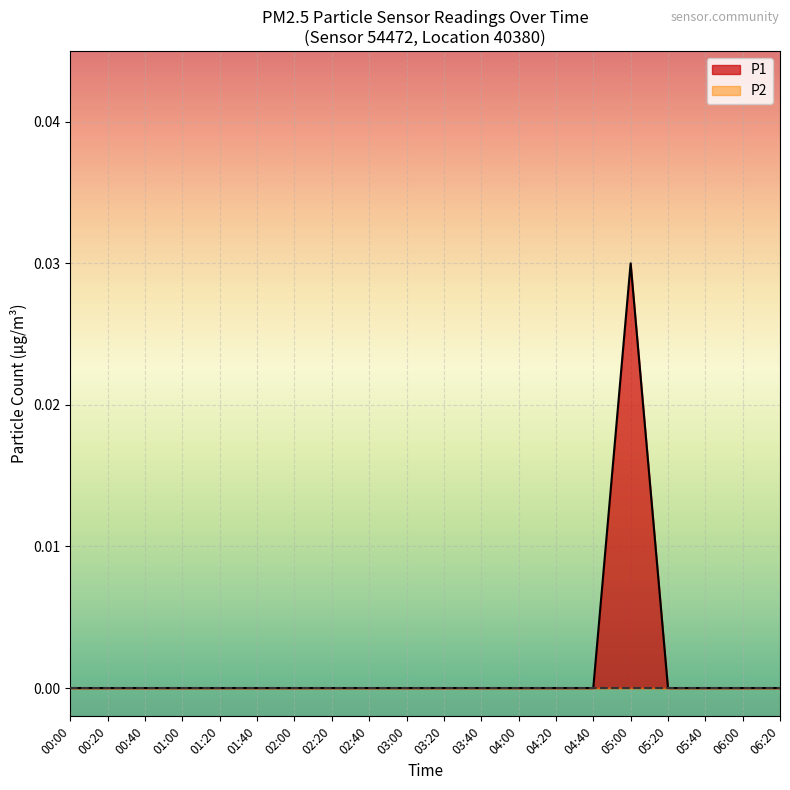

Between 04:40 and 00:40, which is larger?

04:40